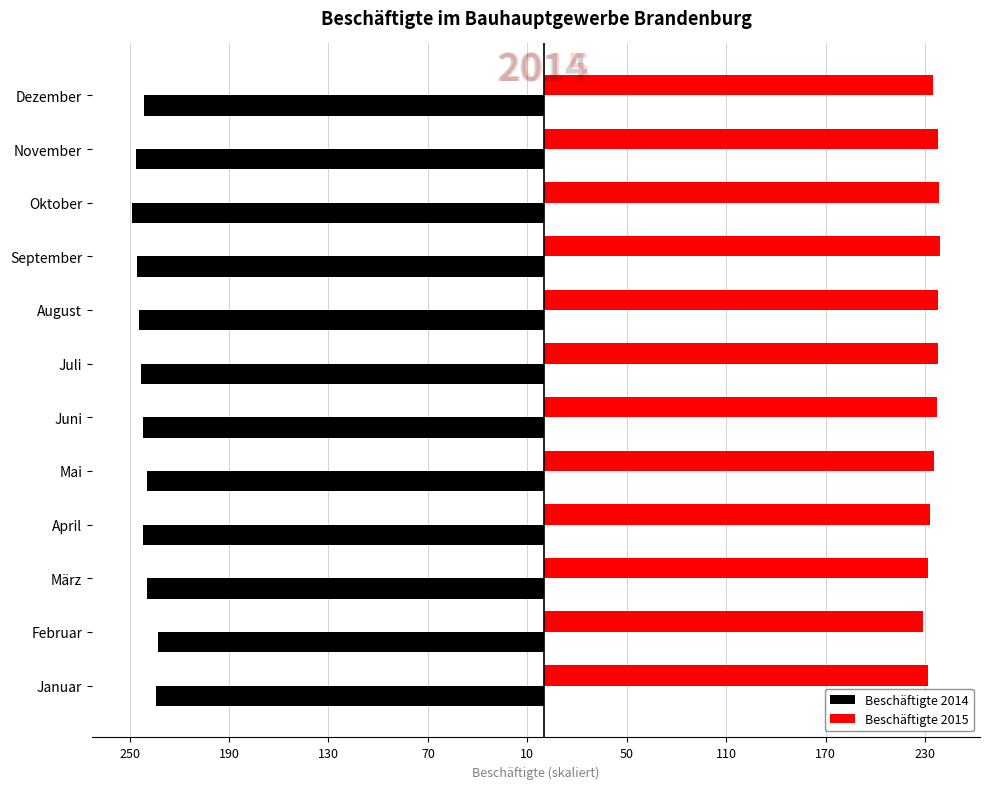

Are the bars grouped side by side (vs. stacked)?

Yes